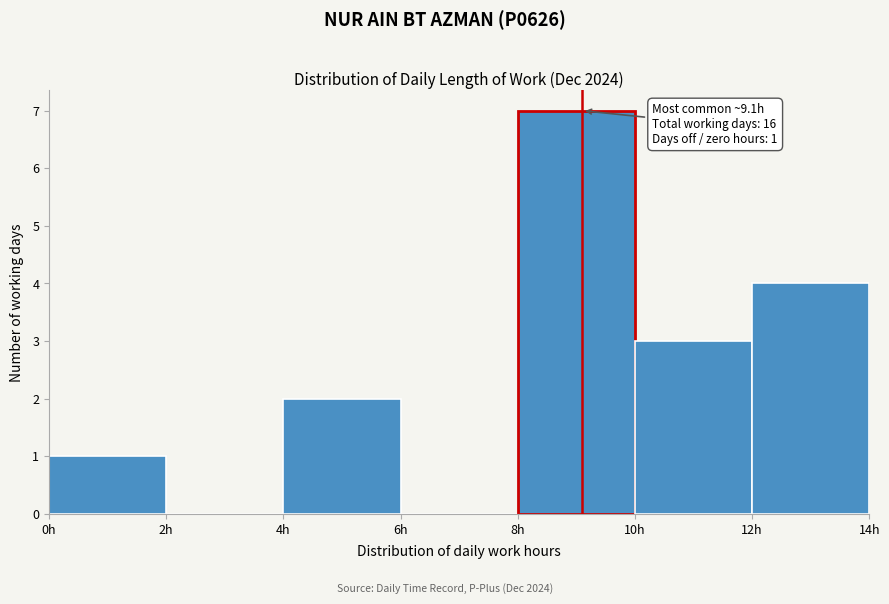

Which range on the x-axis has the tallest bar?

8 to 10